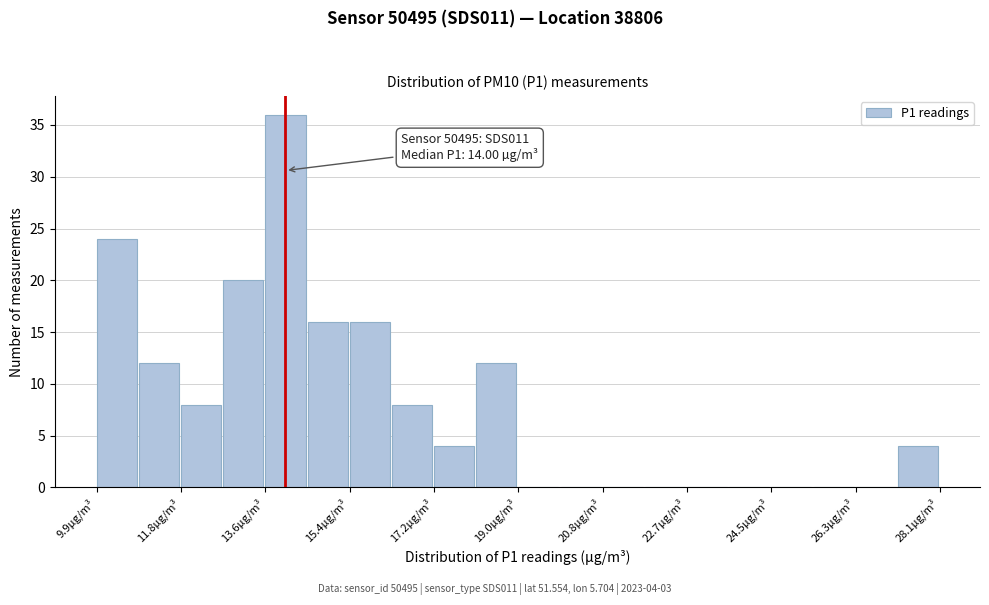

Over which range of the x-axis is the bar tallest?

13.6 to 14.4